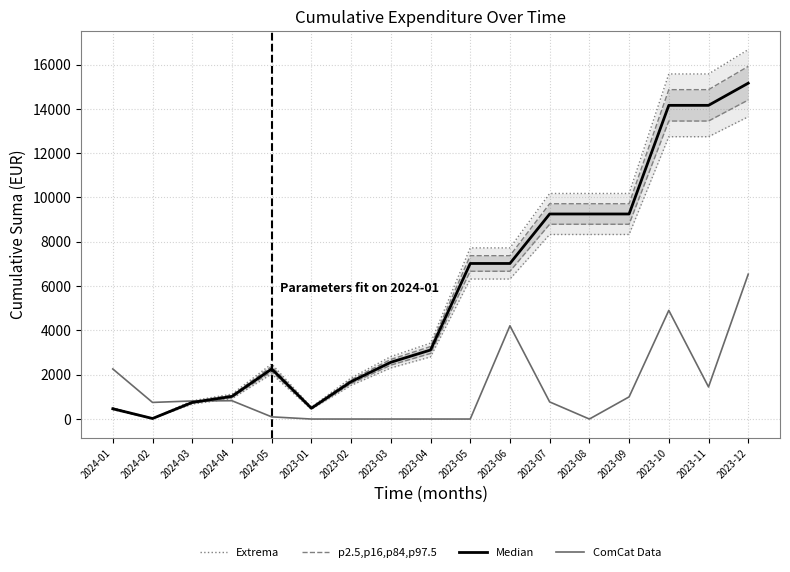

True or false: Extrema has more than 0 points higher than both neighbors.

True